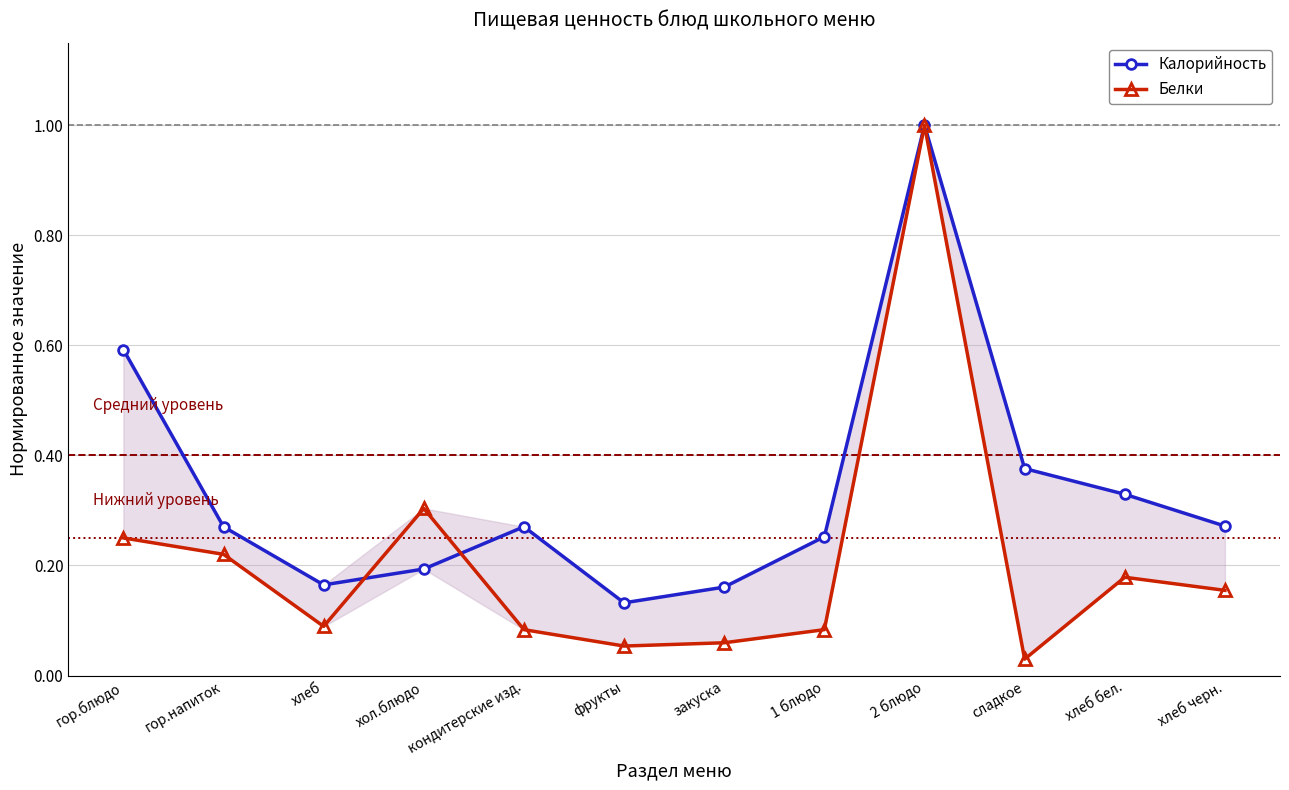

What is the label of the 6th point from the right?

закуска